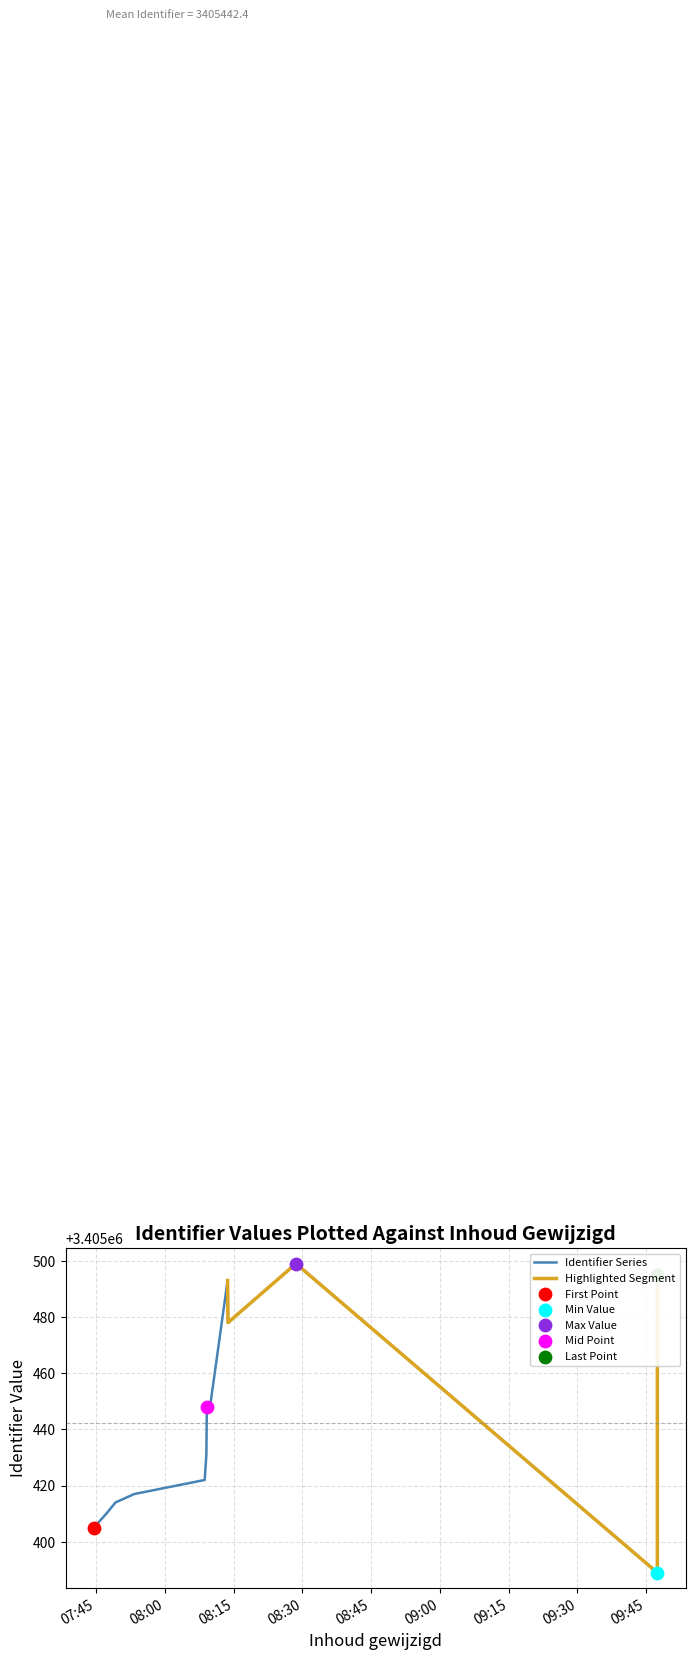

What is the change in value from 2021-05-17 07:47:12 to 2021-05-17 08:09:02?

+21